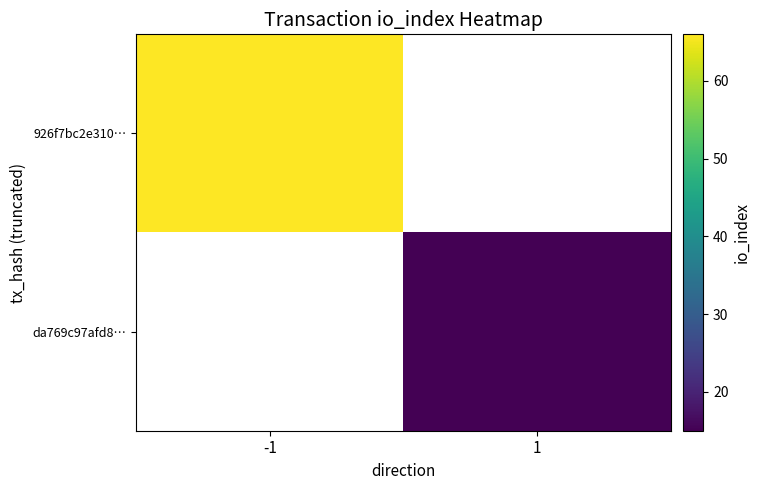

Which series has the widest spread of values?

926f7bc2e310…